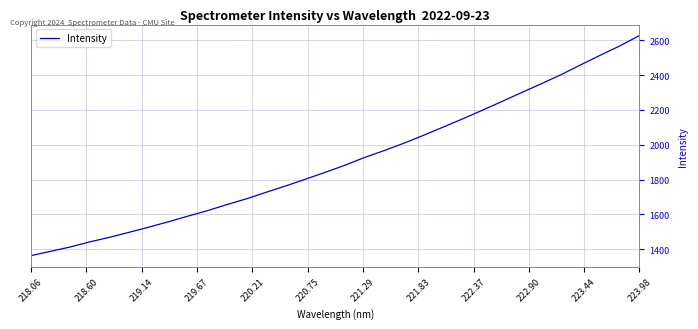

What is the smallest value displayed?

1363.6